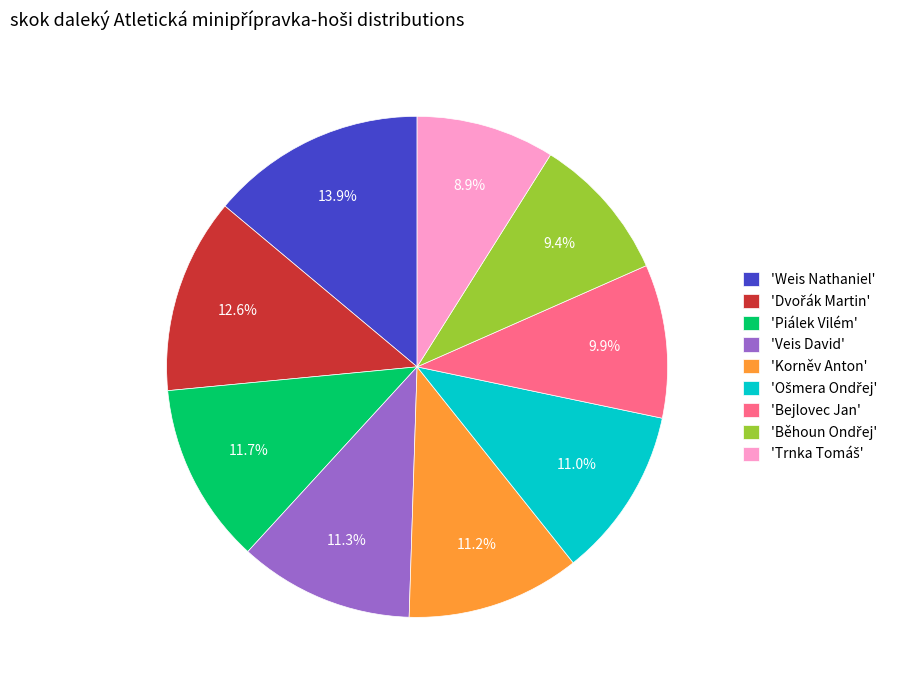

Which slice is the largest?

'Weis Nathaniel'